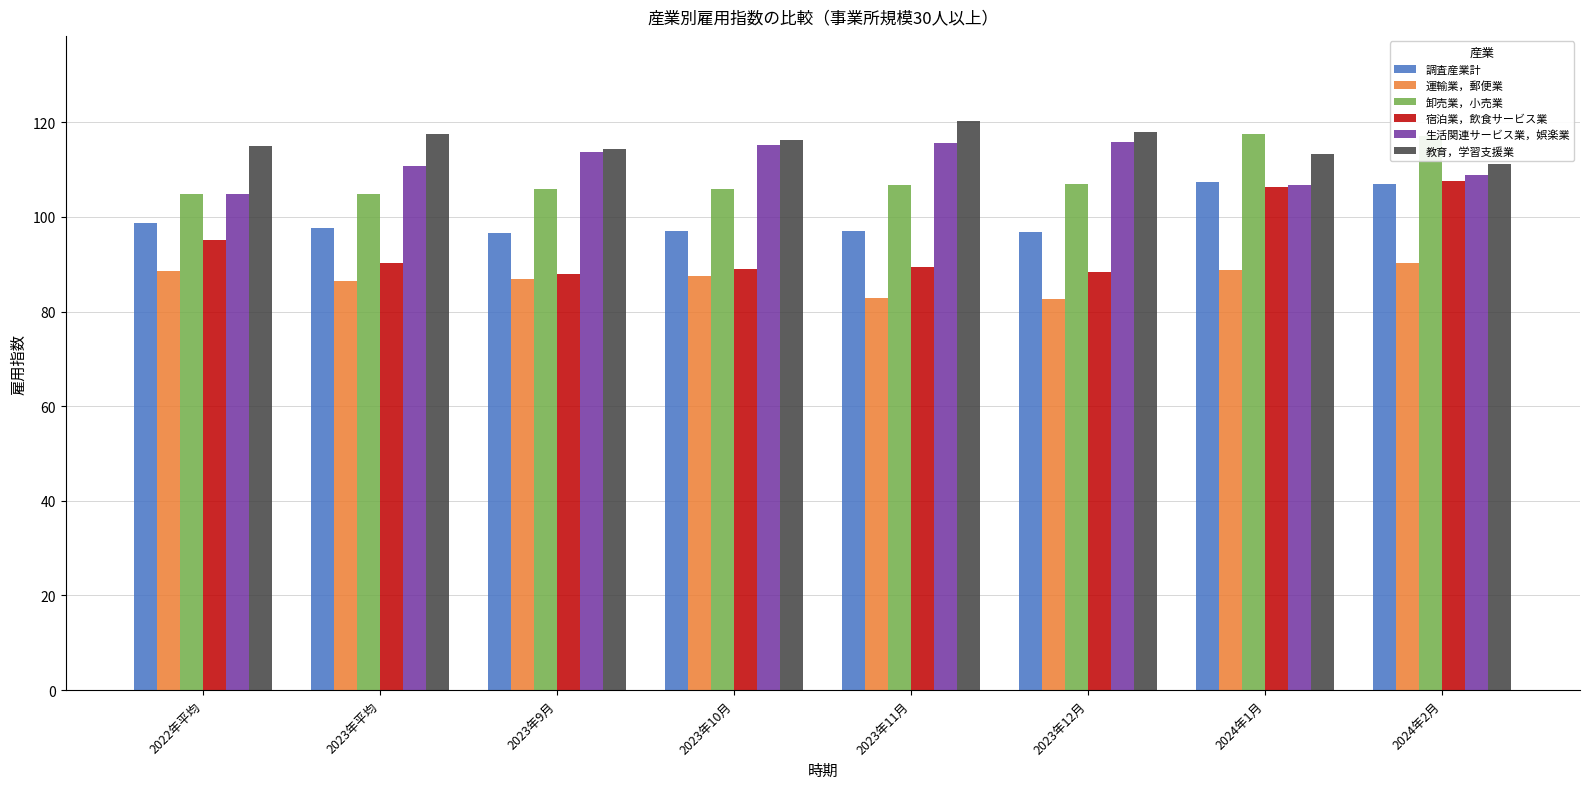

What is the total value across all series at 2023年12月?

608.7